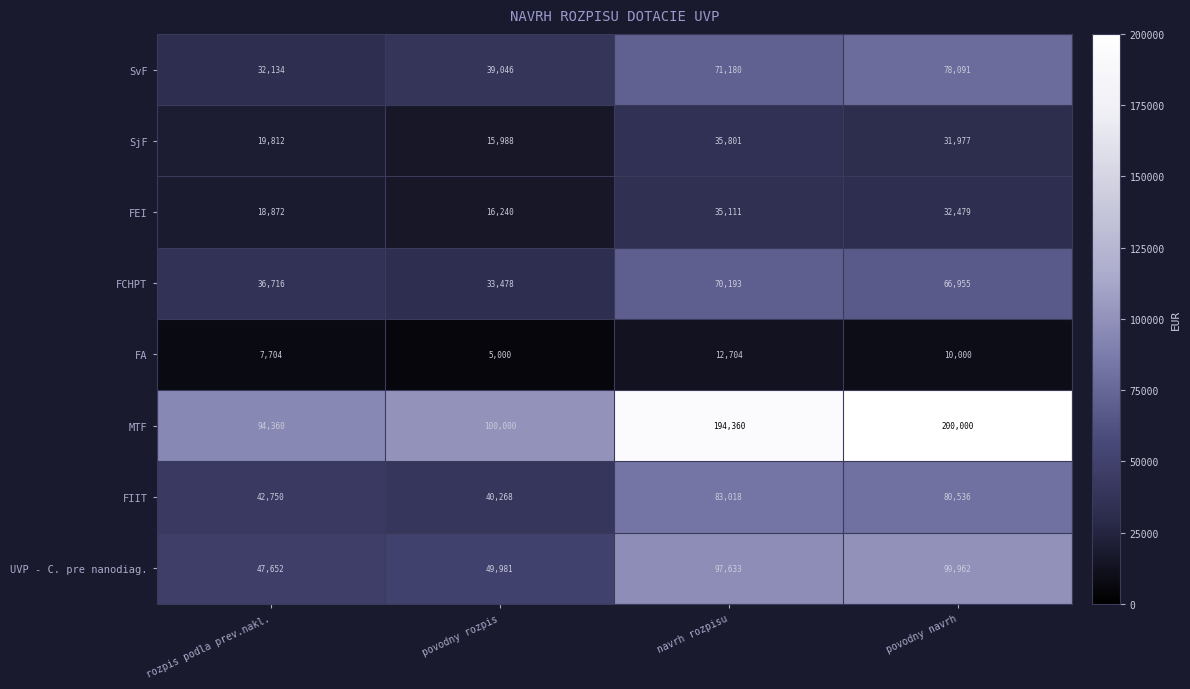

What is the average value of the SvF series?

55113